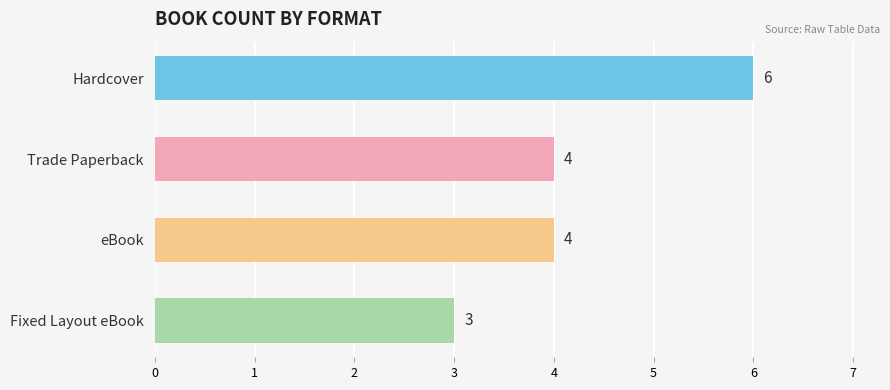

At which category does the chart reach its peak across all series?

Hardcover